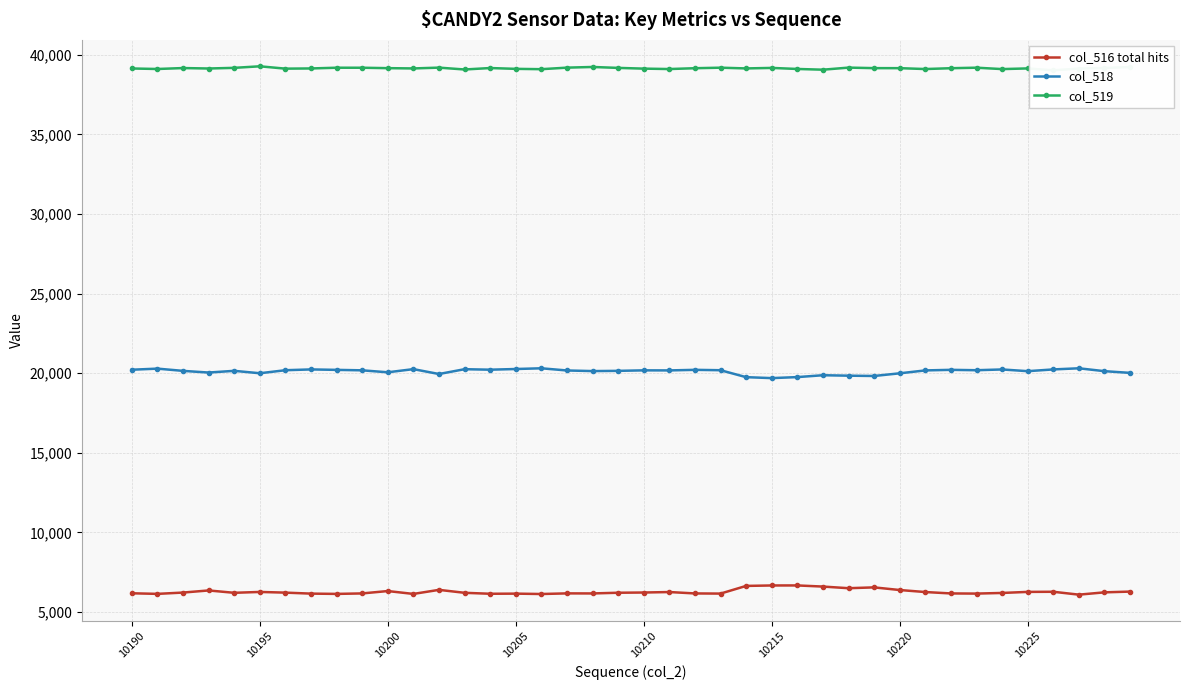

Rank the series by their average value, from lowest to highest.

col_516 total hits, col_518, col_519